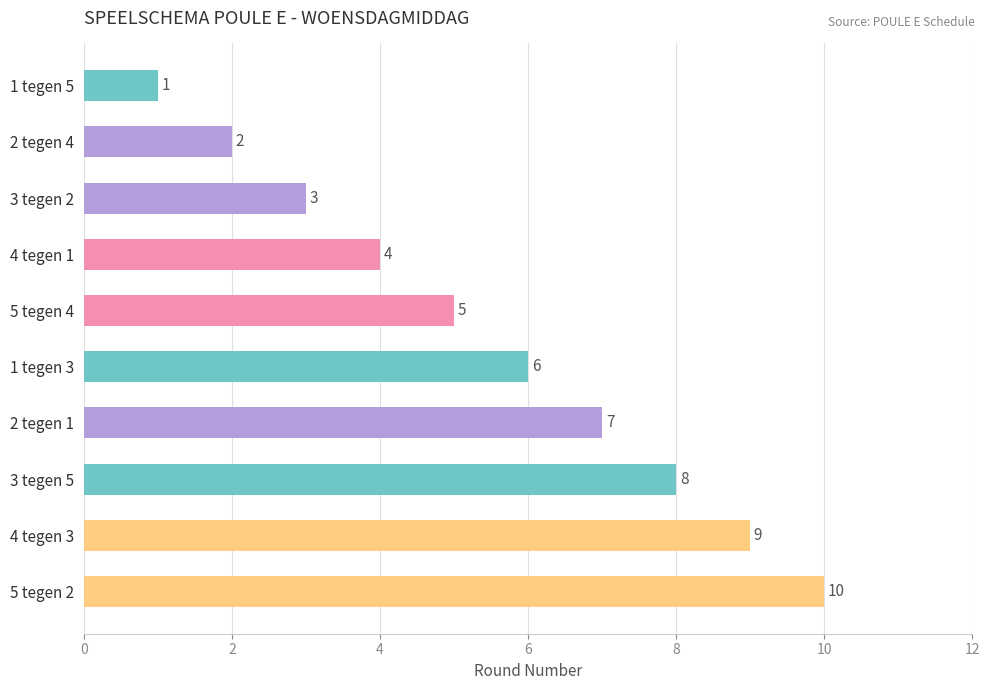

List the labels in order of value, largest first.

5 tegen 2, 4 tegen 3, 3 tegen 5, 2 tegen 1, 1 tegen 3, 5 tegen 4, 4 tegen 1, 3 tegen 2, 2 tegen 4, 1 tegen 5